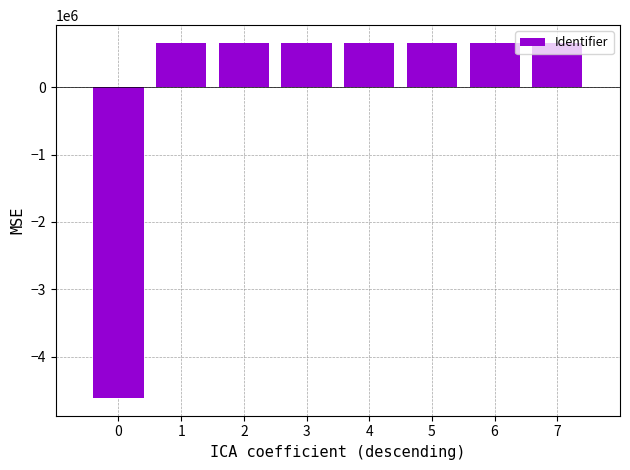

What is the maximum value shown in the chart?

659325.5